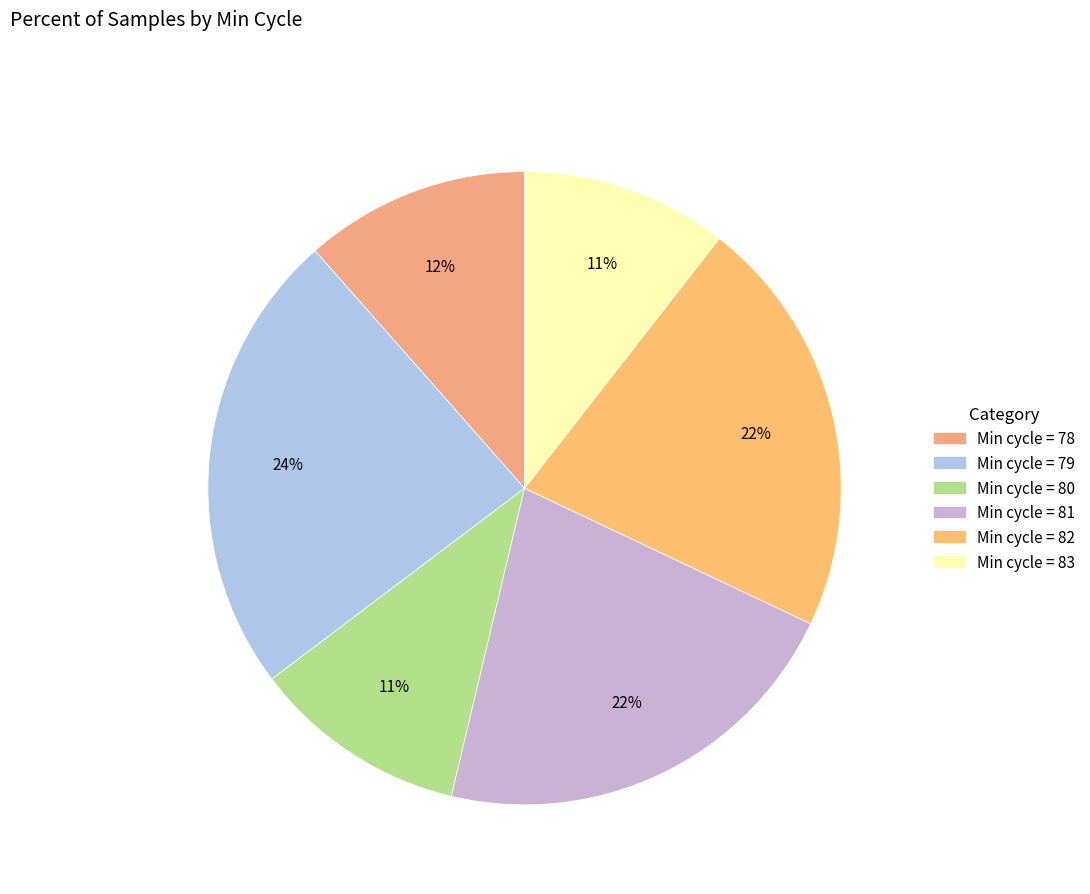

Is there a majority slice in this chart?

No